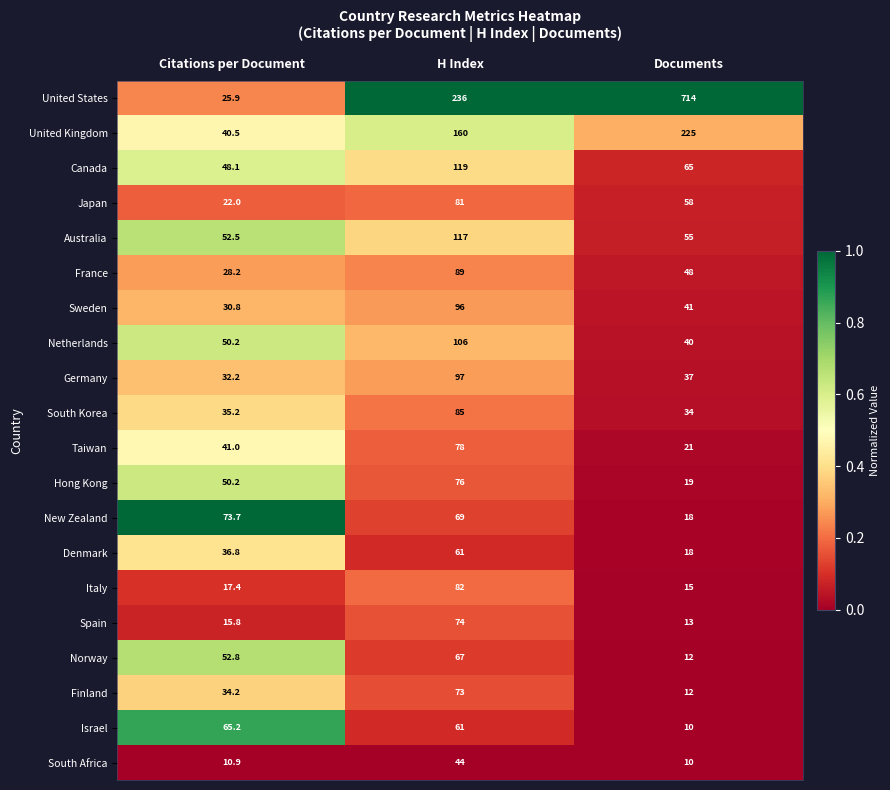

What is the sum of the New Zealand values at H Index and Documents?

87.0